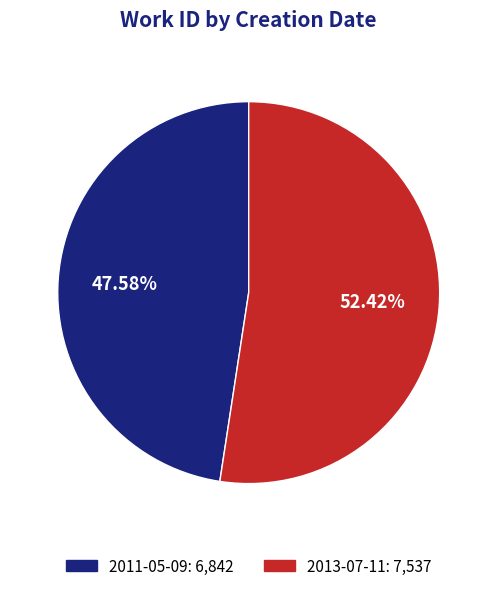

Does 2013-07-11 represent more than half of the total?

Yes